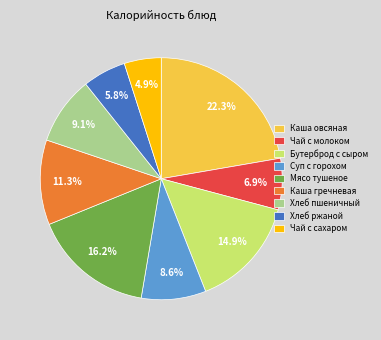

Is the sum of Хлеб пшеничный and Суп с горохом greater than half?

No